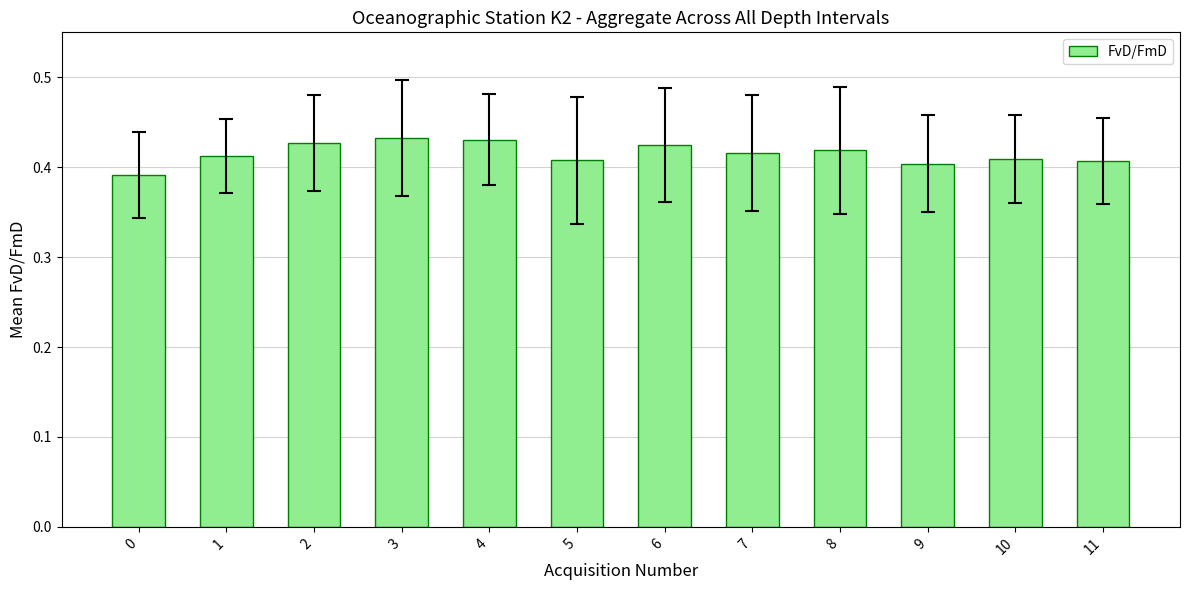

What is the sum of all values?

5.0